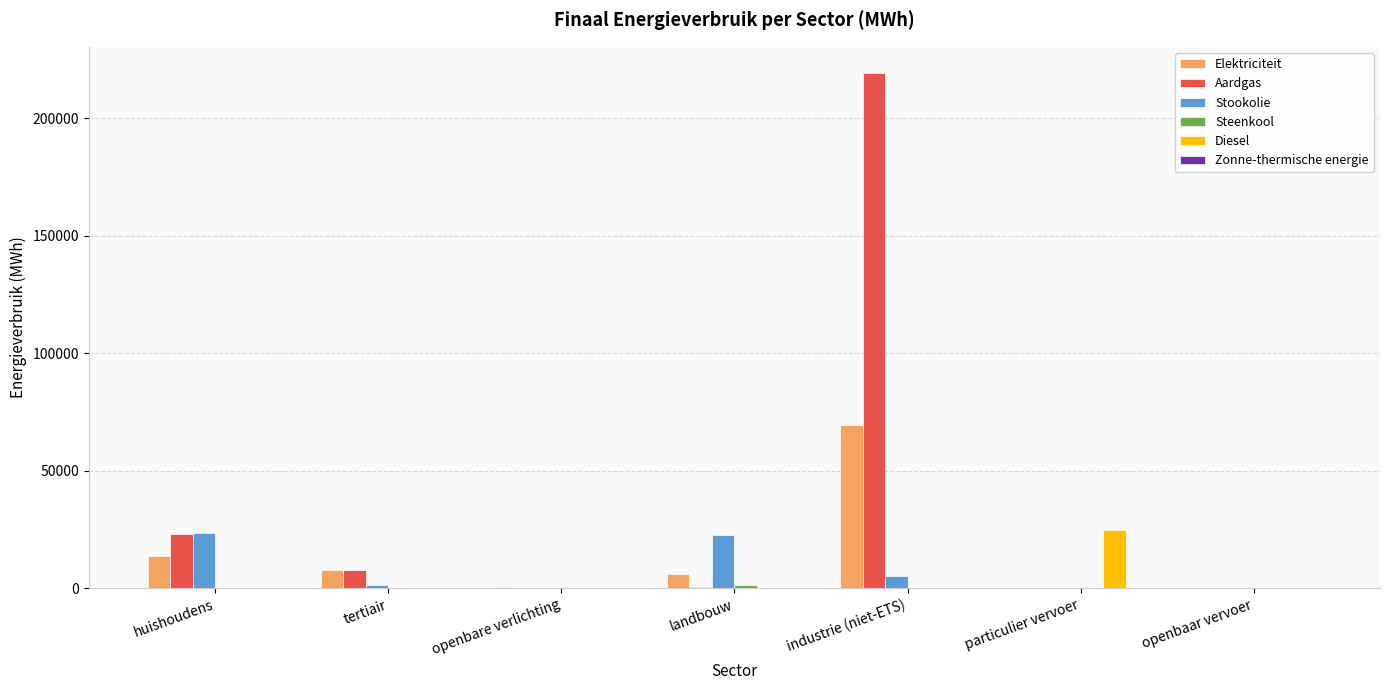

Which series changed the most between industrie (niet-ETS) and openbaar vervoer?

Aardgas